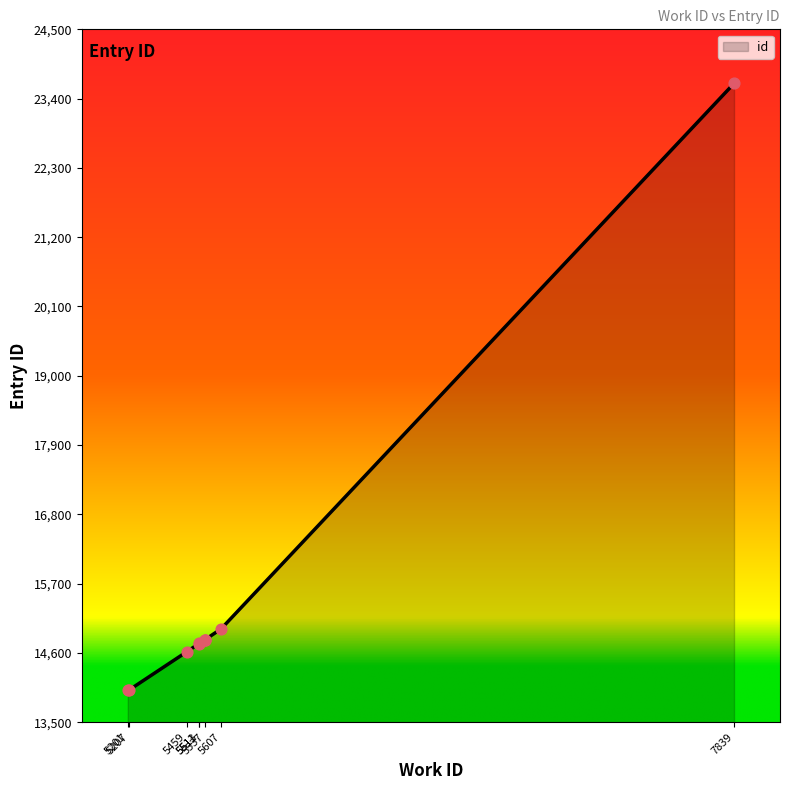

Between 5537 and 7839, which is larger?

7839